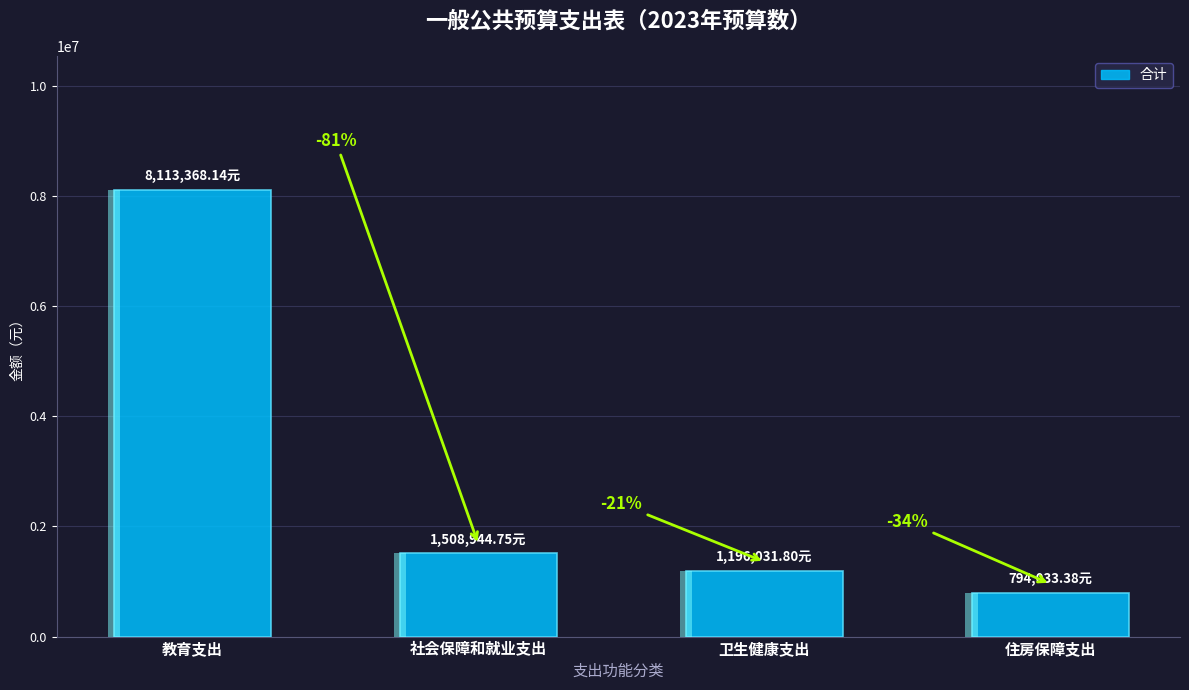

The chart shows a value of 2548591.9 at 教育支出. True or false?

False